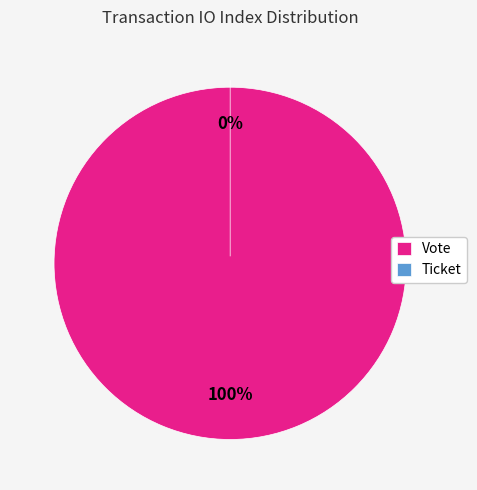

What is the total percentage of Ticket and Vote?

100.0%